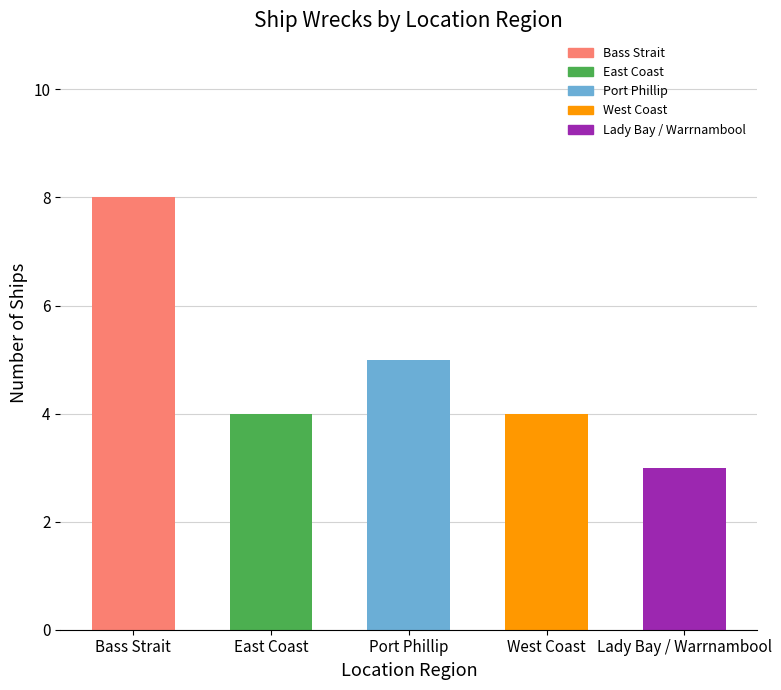

What position from the left is Bass Strait?

1